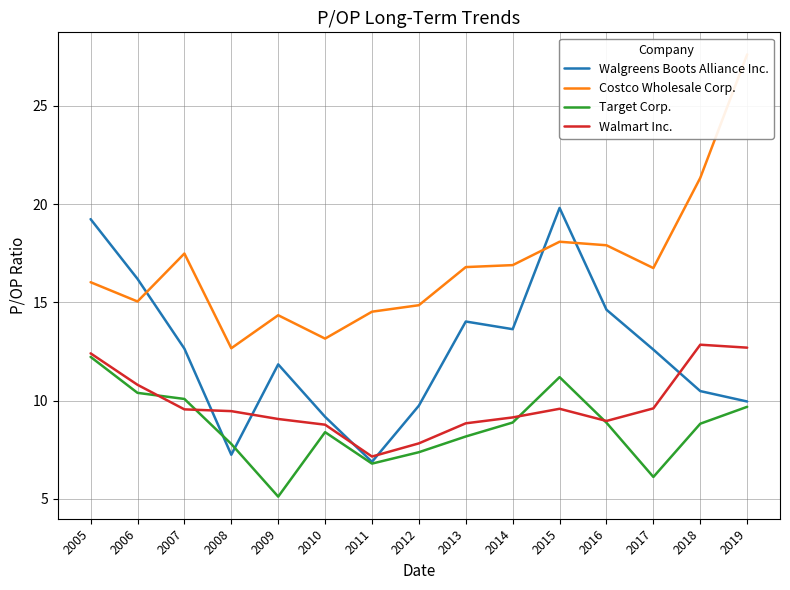

At which category is the sum across all series the highest?

2019